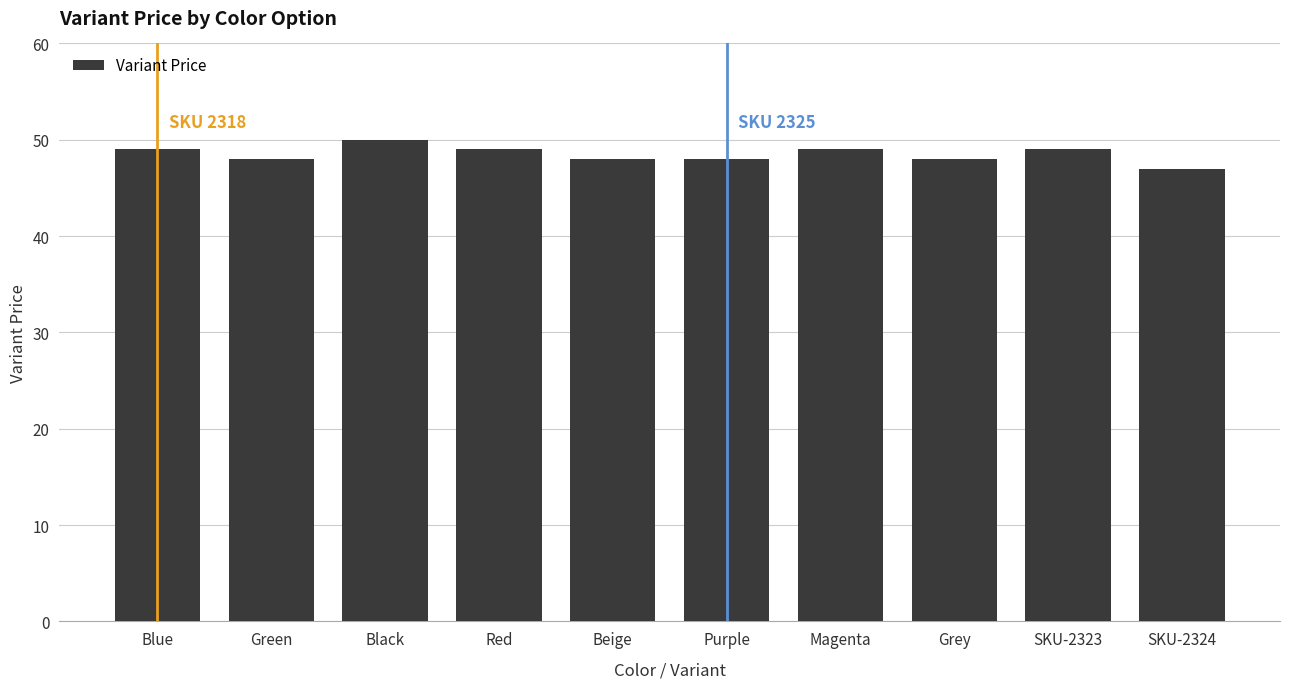

What is the label of the 6th bar from the right?

Beige